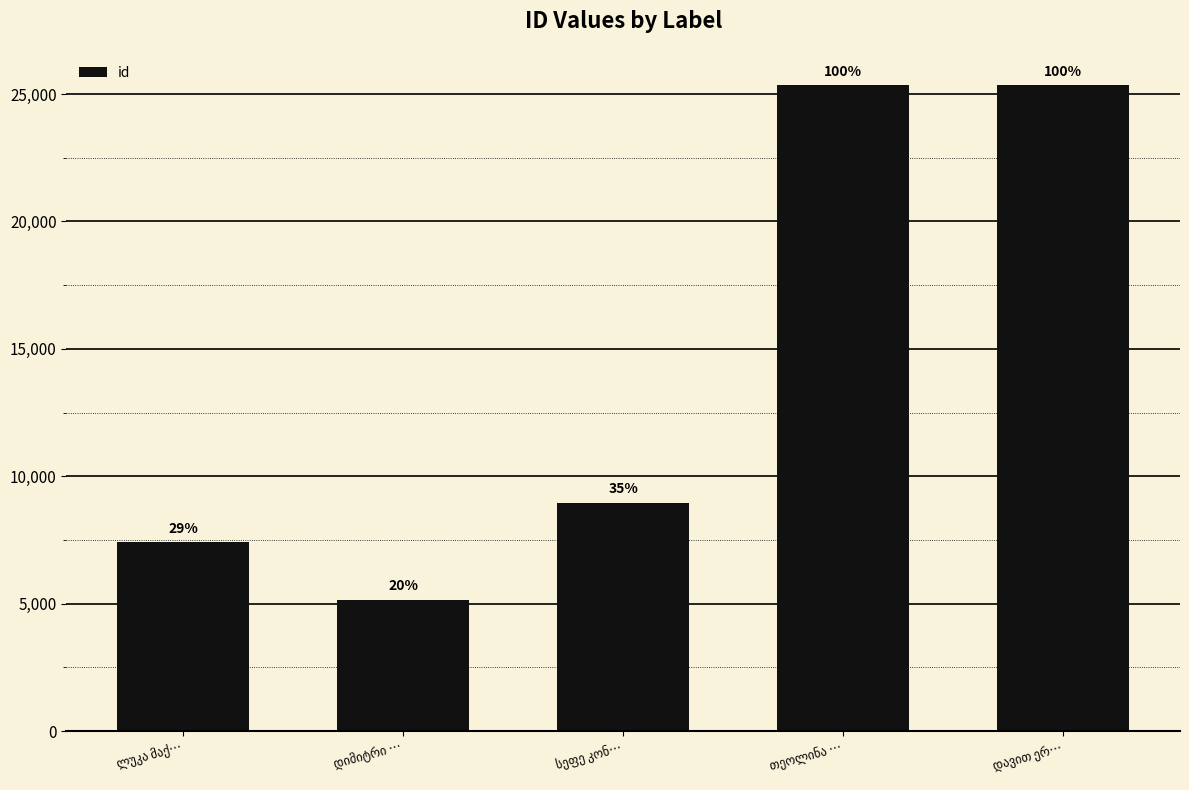

What is the change in value from ლუკა მაქ… to სეფე კონ…?

+1566